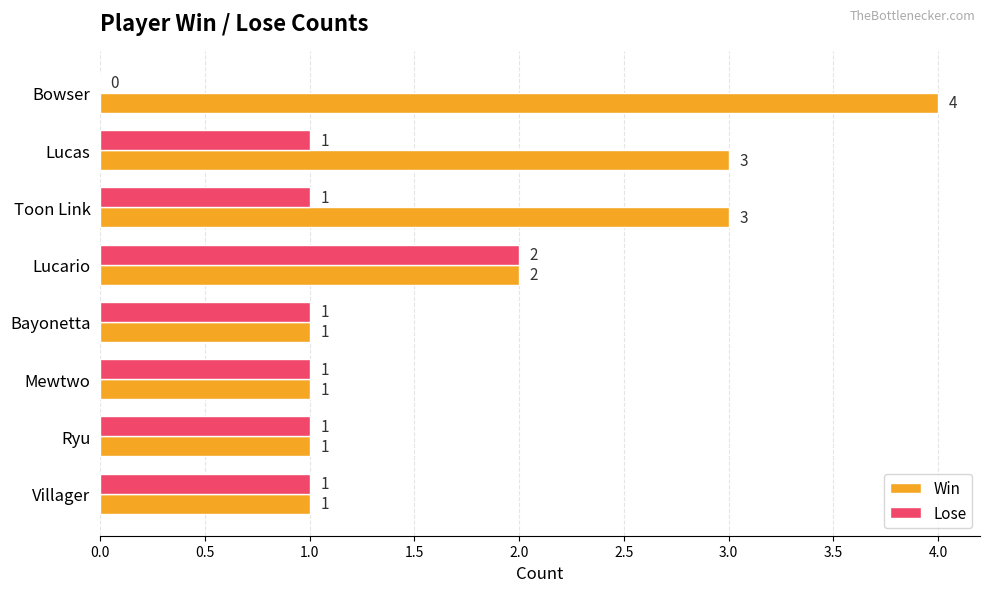

True or false: Lose has a value of 1 at Mewtwo.

True